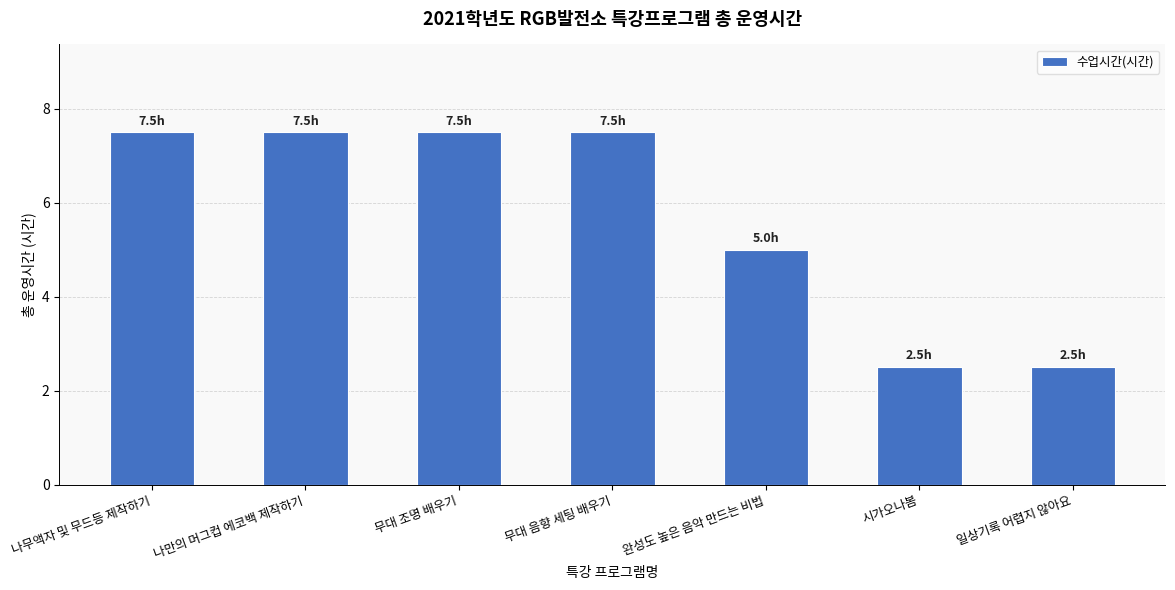

What position from the left is 나만의 머그컵 에코백 제작하기?

2